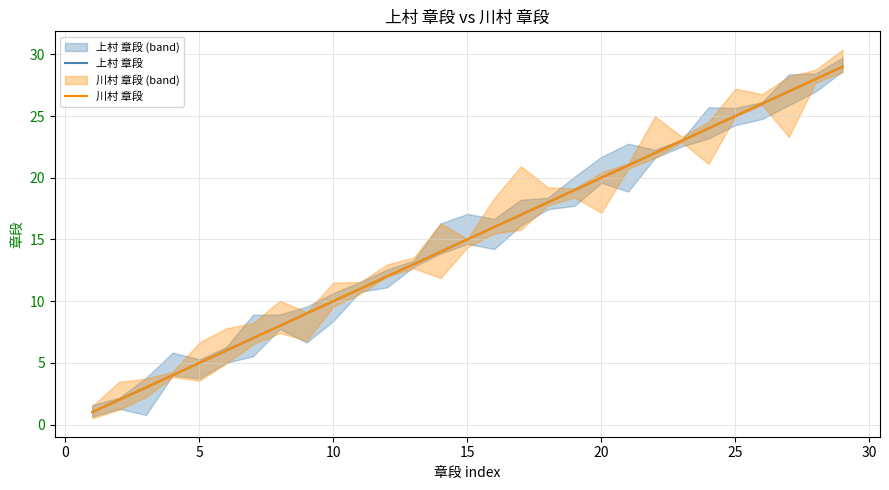

Which series has the largest total across all categories?

上村 章段